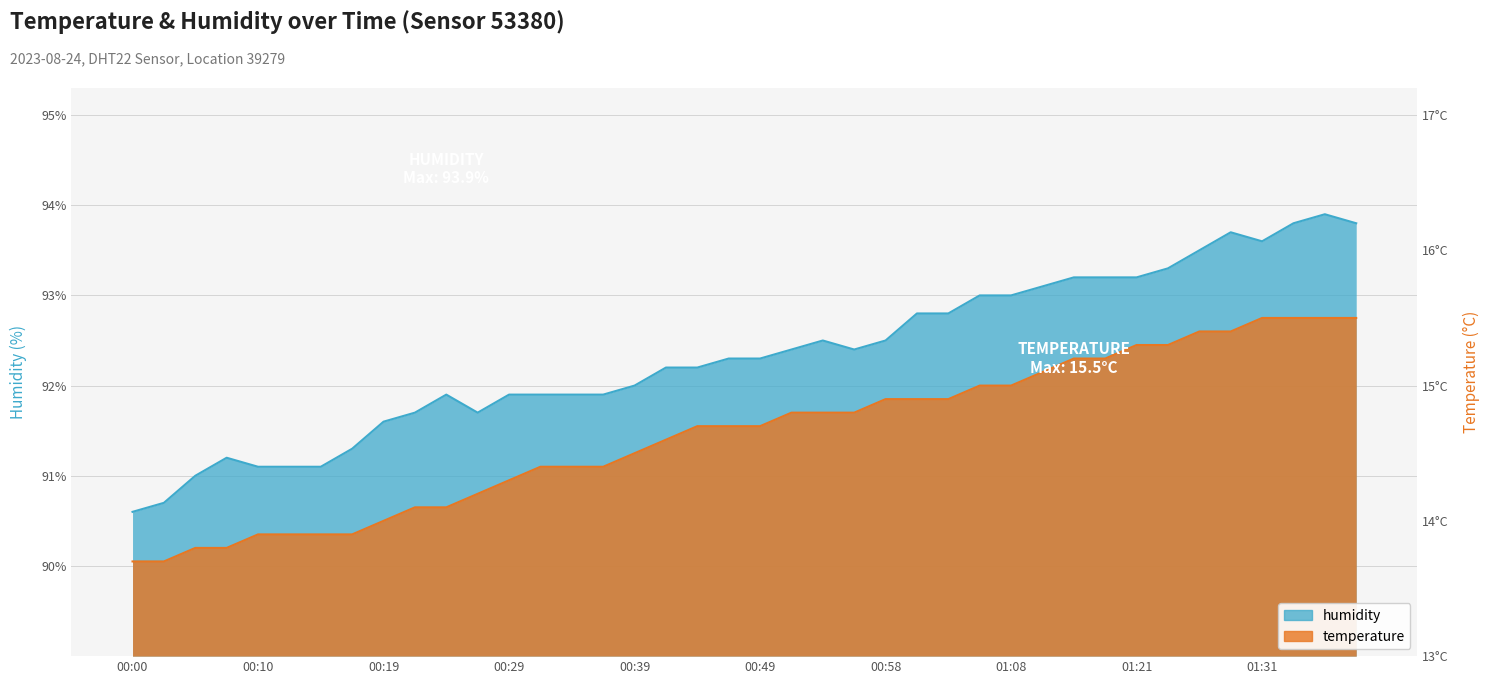

What are all the series names shown in the legend?

temperature, humidity